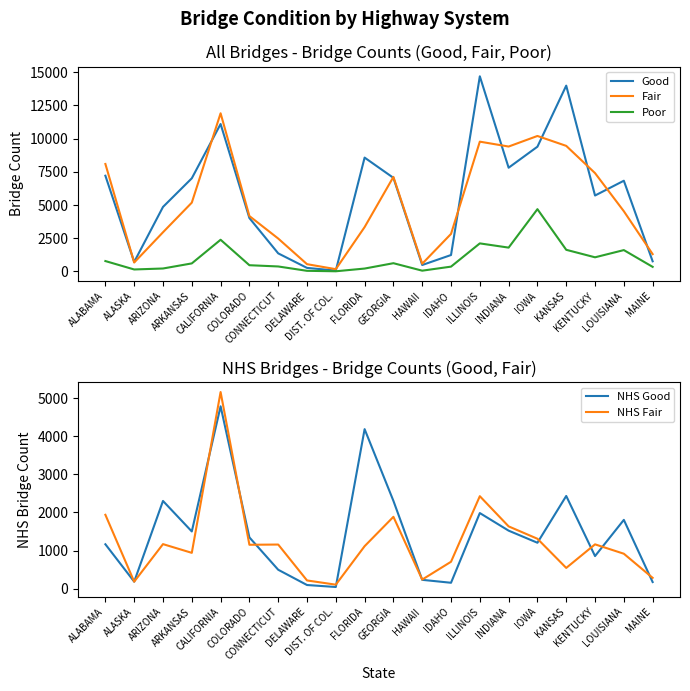

What is the difference between the Poor values at HAWAII and LOUISIANA?

1550